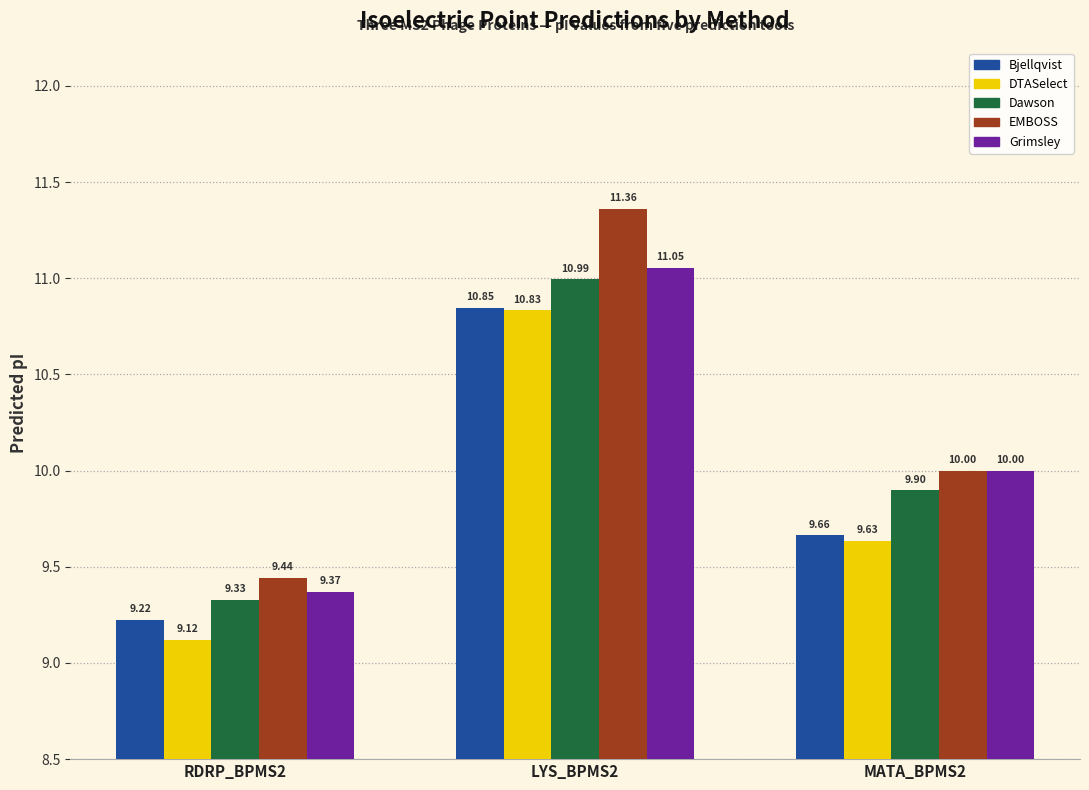

What is the label of the 2nd bar from the right?

LYS_BPMS2